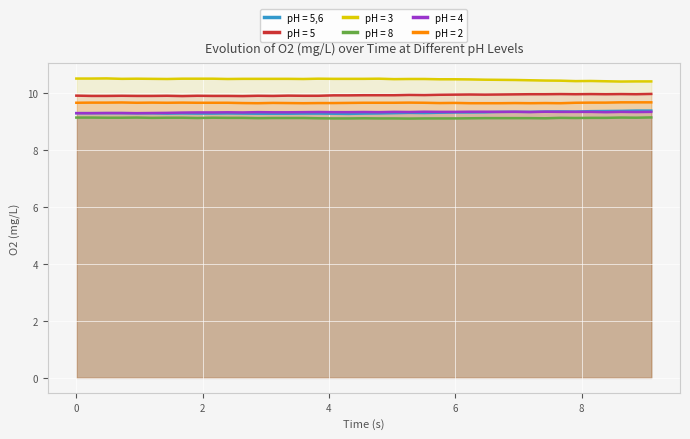

What is the greatest value displayed?

10.5